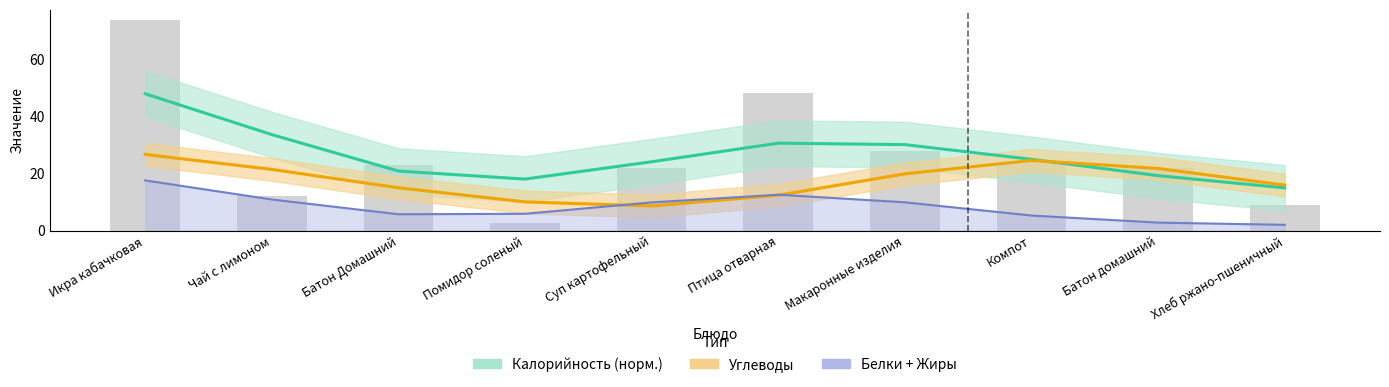

Rank the series by their average value, from lowest to highest.

Белки + Жиры, Углеводы, Калорийность (норм.)